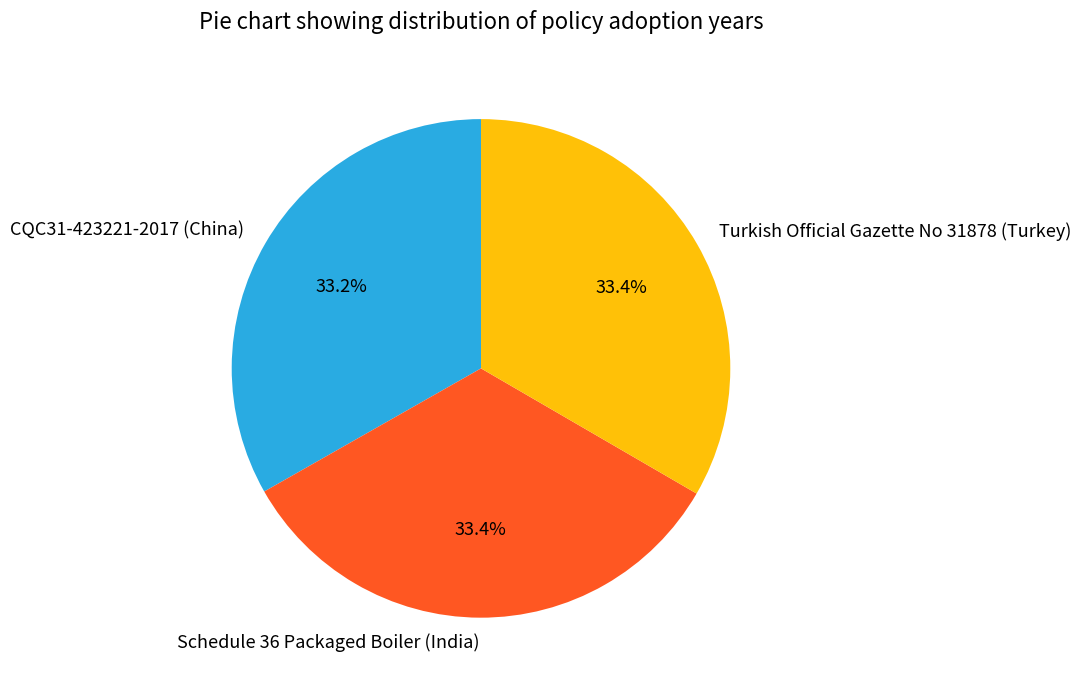

What is the total percentage of Turkish Official Gazette No 31878 (Turkey) and CQC31-423221-2017 (China)?

66.6%